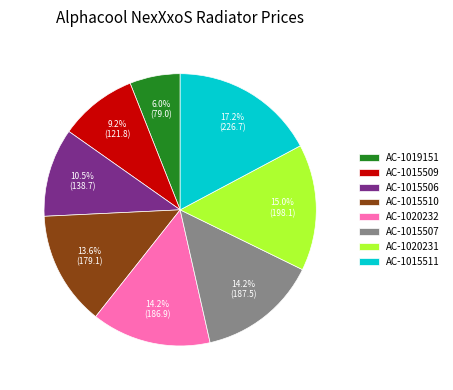

Combined, what portion of the pie is AC-1015507 and AC-1015511?

31.4%